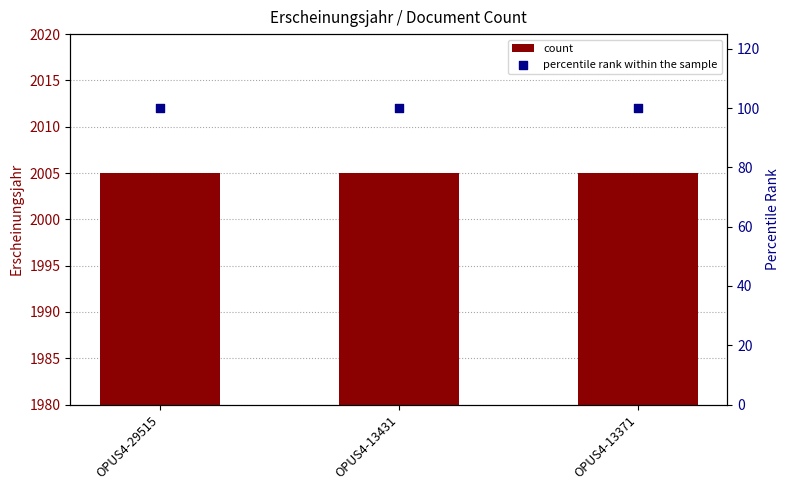

Which series has the largest Y range (max minus min)?

count